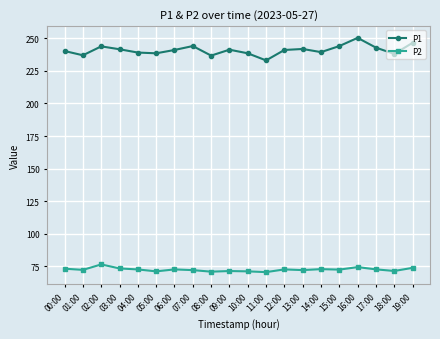

Which series has the largest total across all categories?

P1